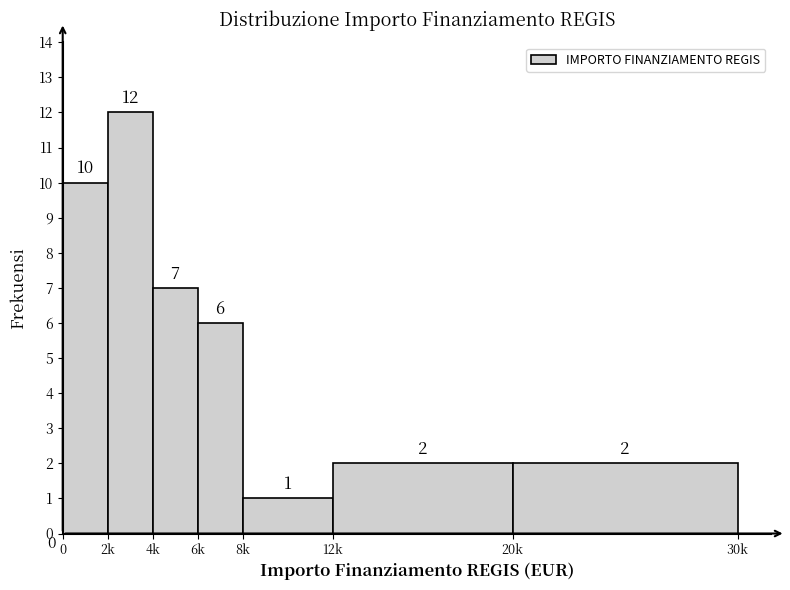

Reading left to right, extract all data points from this chart.

0=10	2k=12	4k=7	6k=6	8k=1	12k=2	20k=2